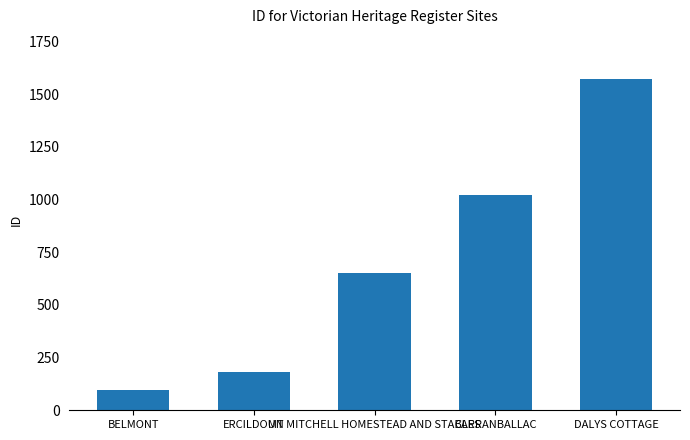

Reading left to right, extract all data points from this chart.

95	184	652	1023	1572